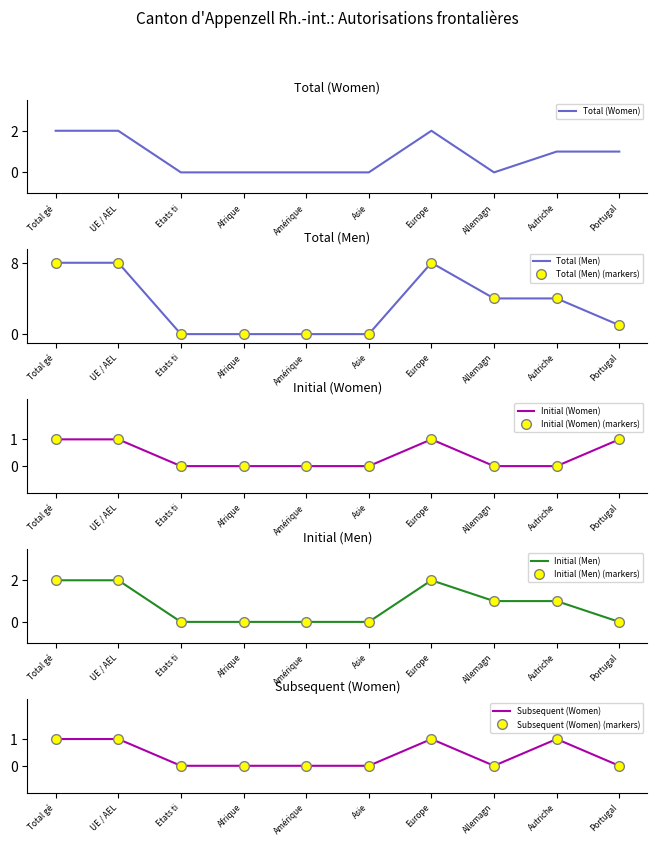

True or false: Total (Women) has a value of 1 at Autriche.

True